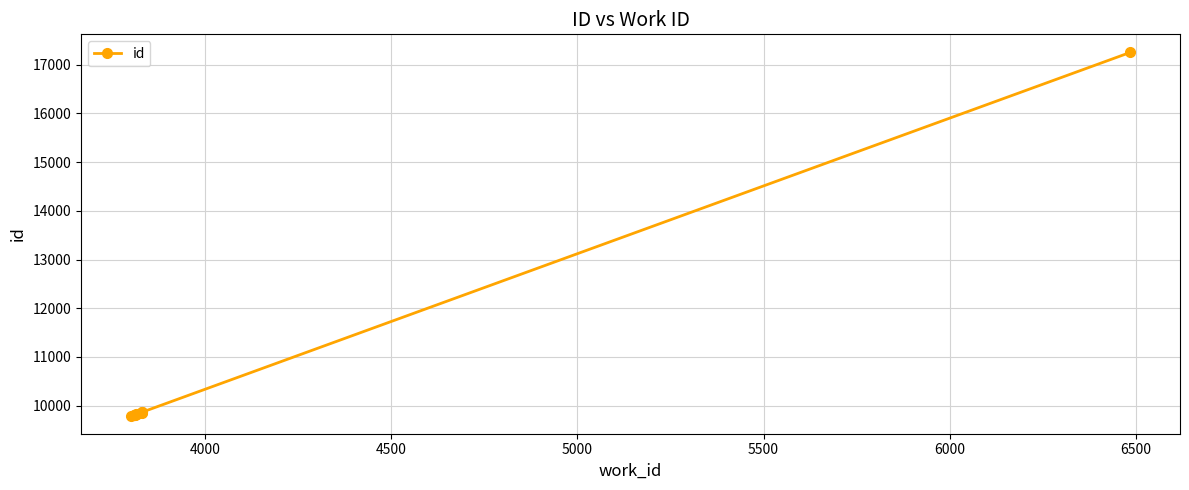

Is this an area chart (filled region under the line)?

No